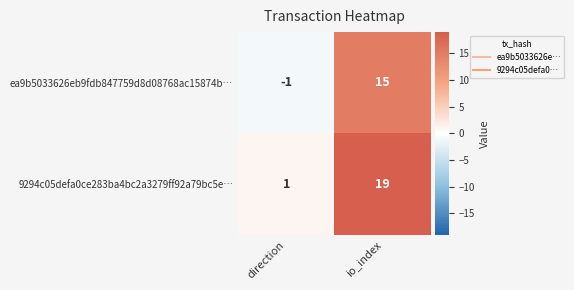

Count the number of categories in the chart.

2